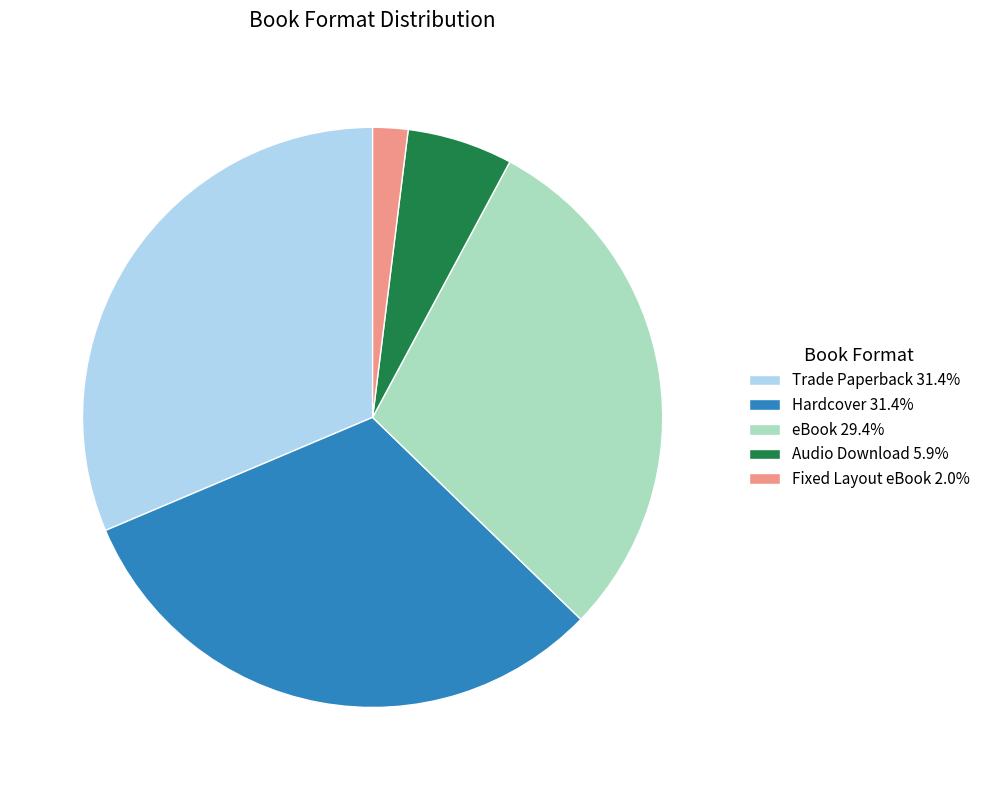

Does Fixed Layout eBook represent more than half of the total?

No